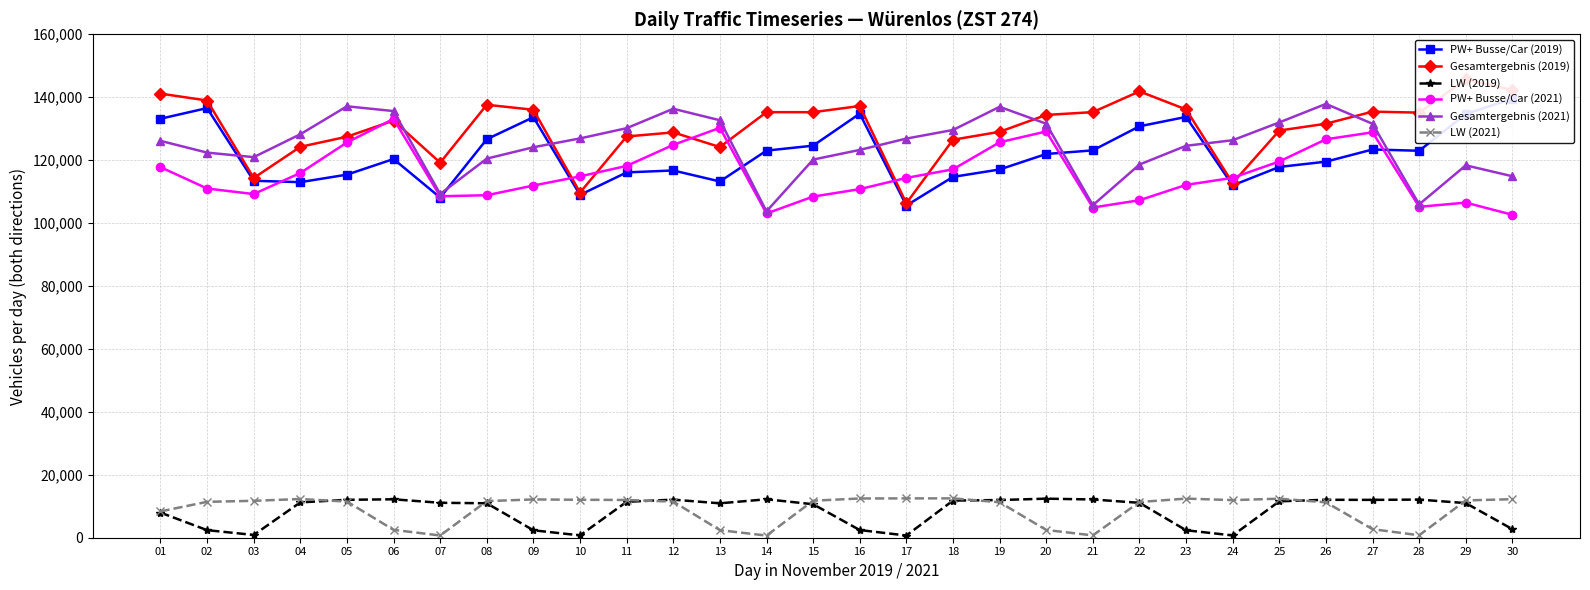

Where does the Gesamtergebnis (2019) series first go above 134369?

01